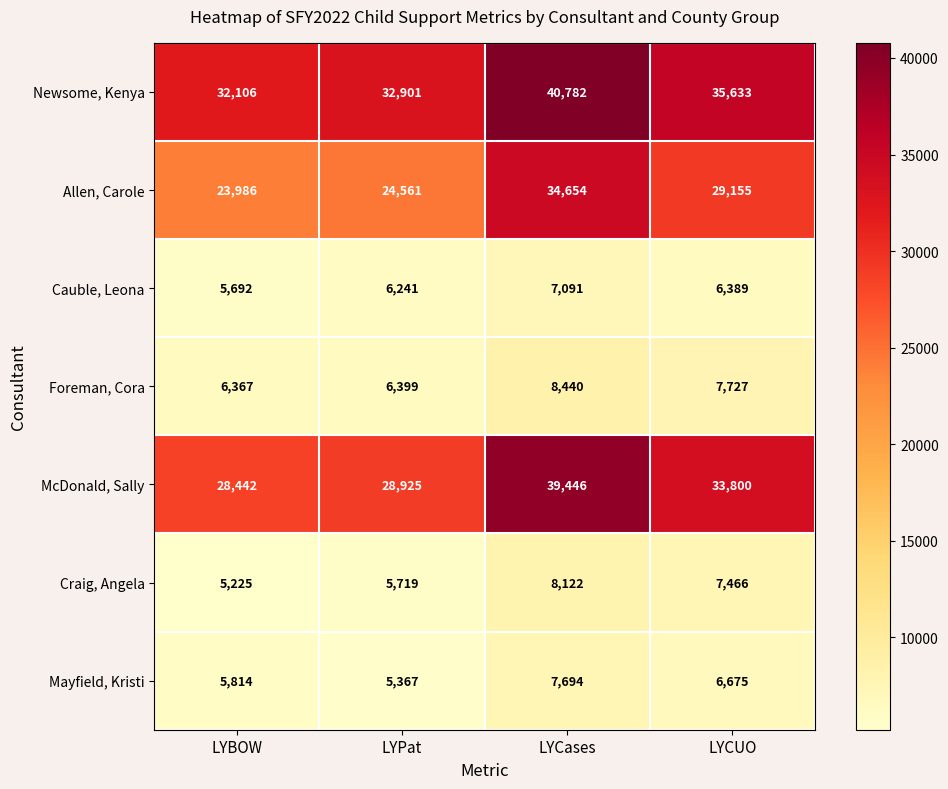

How many distinct data groups are displayed?

7